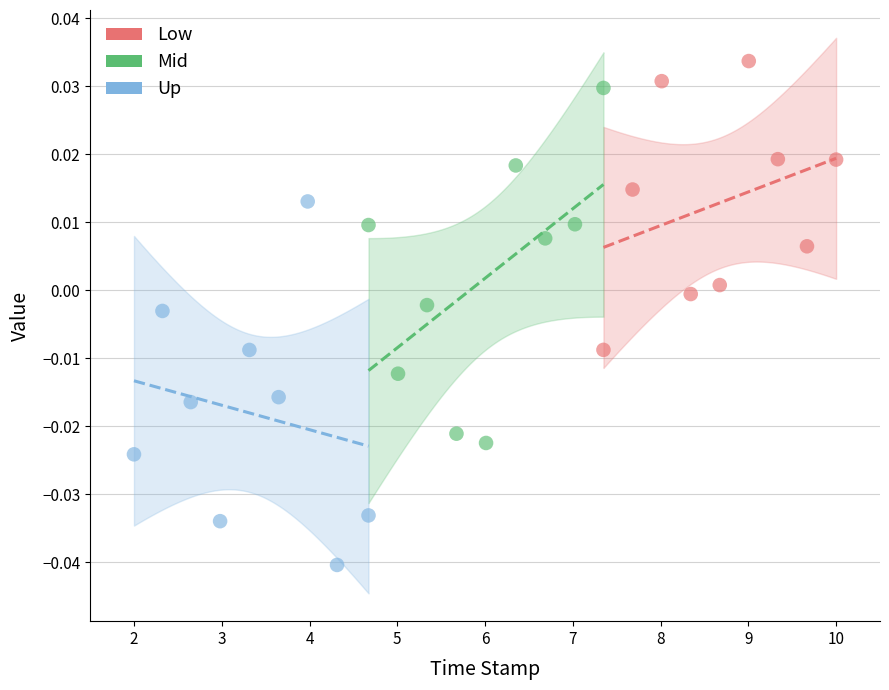

Which series reaches the maximum Y coordinate?

Low